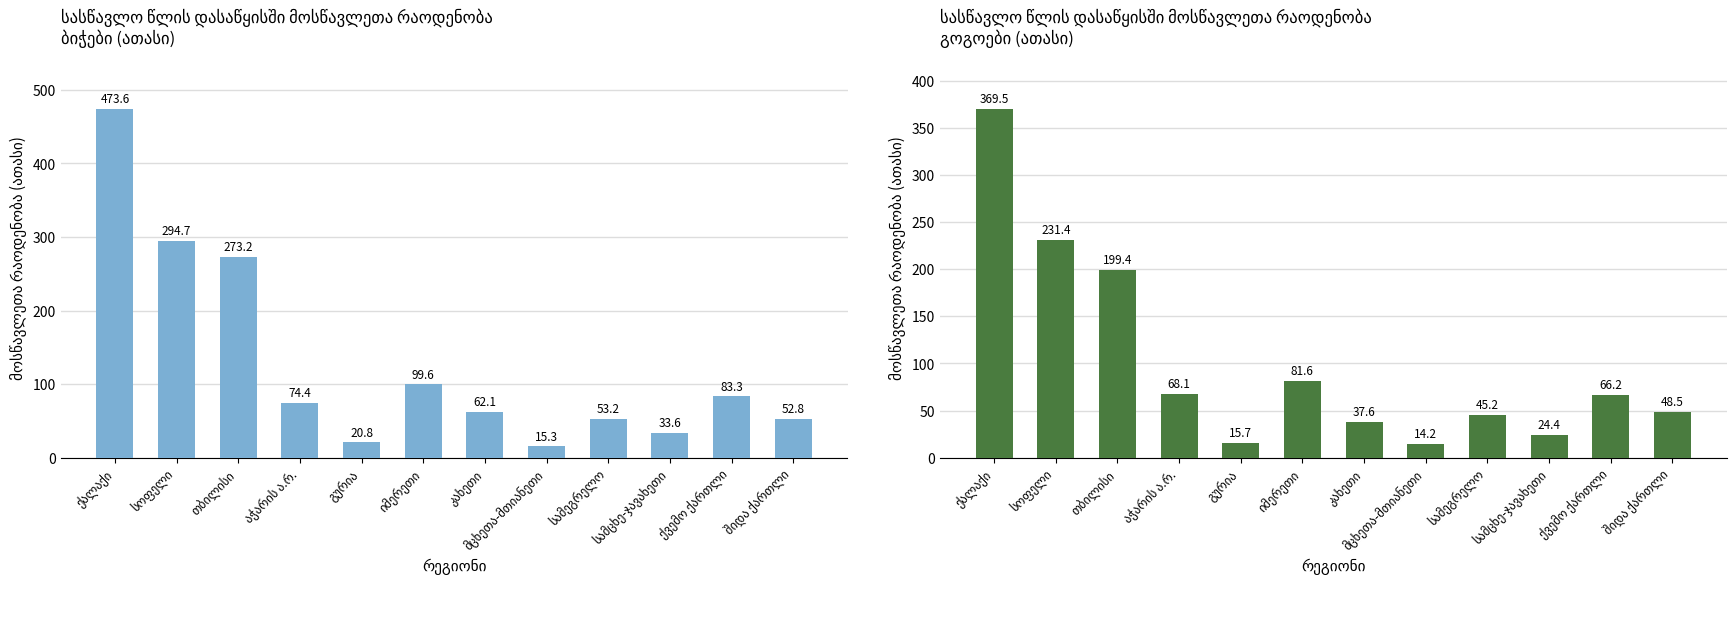

Reading right to left, extract all data points from this chart.

ბიჭი: შიდა ქართლი=52.8	ქვემო ქართლი=83.3	სამცხე-ჯავახეთი=33.6	სამეგრელო=53.2	მცხეთა-მთიანეთი=15.3	კახეთი=62.1	იმერეთი=99.6	გურია=20.8	აჭარის ა.რ.=74.4	თბილისი=273.2	სოფელი=294.7	ქალაქი=473.6
გოგო: შიდა ქართლი=48.5	ქვემო ქართლი=66.2	სამცხე-ჯავახეთი=24.4	სამეგრელო=45.2	მცხეთა-მთიანეთი=14.2	კახეთი=37.6	იმერეთი=81.6	გურია=15.7	აჭარის ა.რ.=68.1	თბილისი=199.4	სოფელი=231.4	ქალაქი=369.5